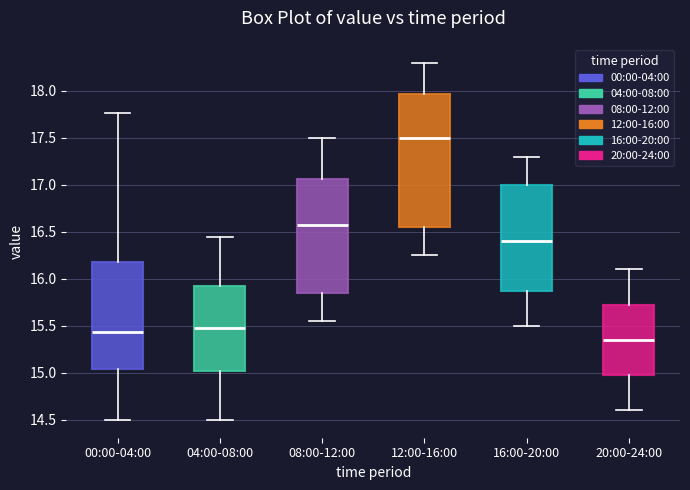

Comparing the boxes themselves (not the whiskers), which one is the tallest?

12:00-16:00